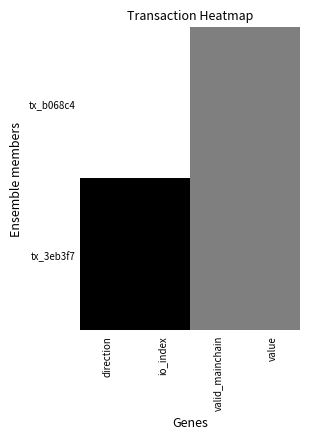

At how many categories does at least one series exceed 0?

4